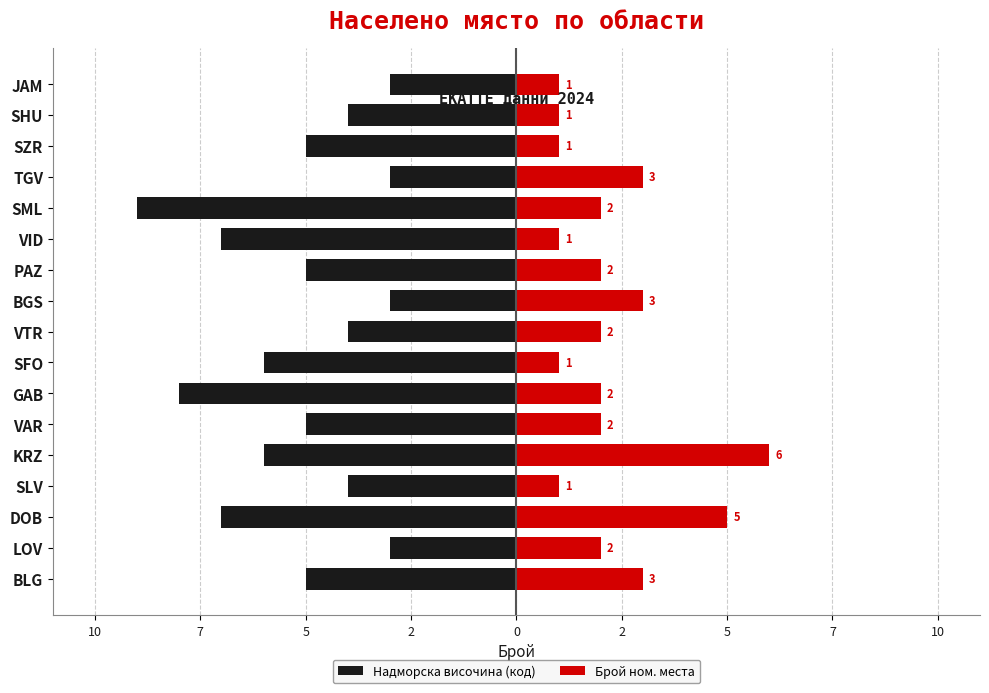

Reading left to right, extract all data points from this chart.

Надморска височина (код): -5	-3	-7	-4	-6	-5	-8	-6	-4	-3	-5	-7	-9	-3	-5	-4	-3
Брой ном. места: 3	2	5	1	6	2	2	1	2	3	2	1	2	3	1	1	1